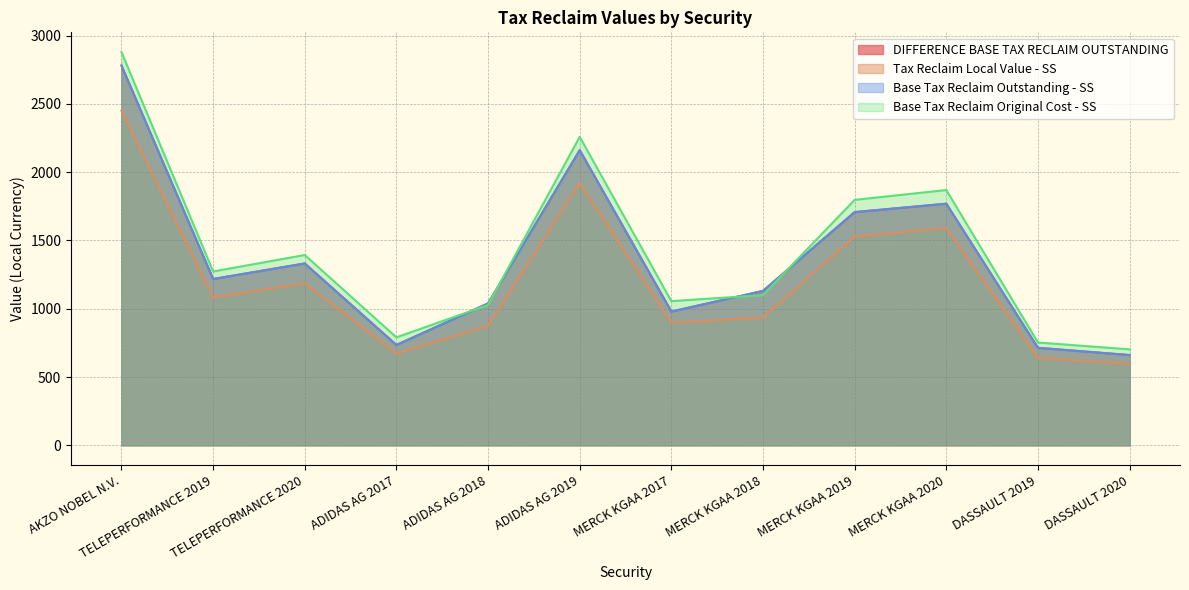

Reading left to right, transcribe all the data shown in this chart.

DIFFERENCE BASE TAX RECLAIM OUTSTANDING: 2780.8	1217.6	1331.2	734.6	1038.7	2160.8	979.2	1130.5	1707.4	1768.9	713.6	660.9
Tax Reclaim Local Value - SS: 2450.2	1083.0	1185.6	672.6	874.3	1921.8	898.2	935.6	1529.1	1590.2	640.5	597.8
Base Tax Reclaim Outstanding - SS: 2780.8	1217.6	1331.2	734.6	1038.7	2160.8	979.2	1130.5	1707.4	1768.9	713.6	660.9
Base Tax Reclaim Original Cost - SS: 2879.8	1272.8	1393.4	790.5	1027.6	2258.6	1055.7	1099.7	1797.1	1869.0	752.8	702.6